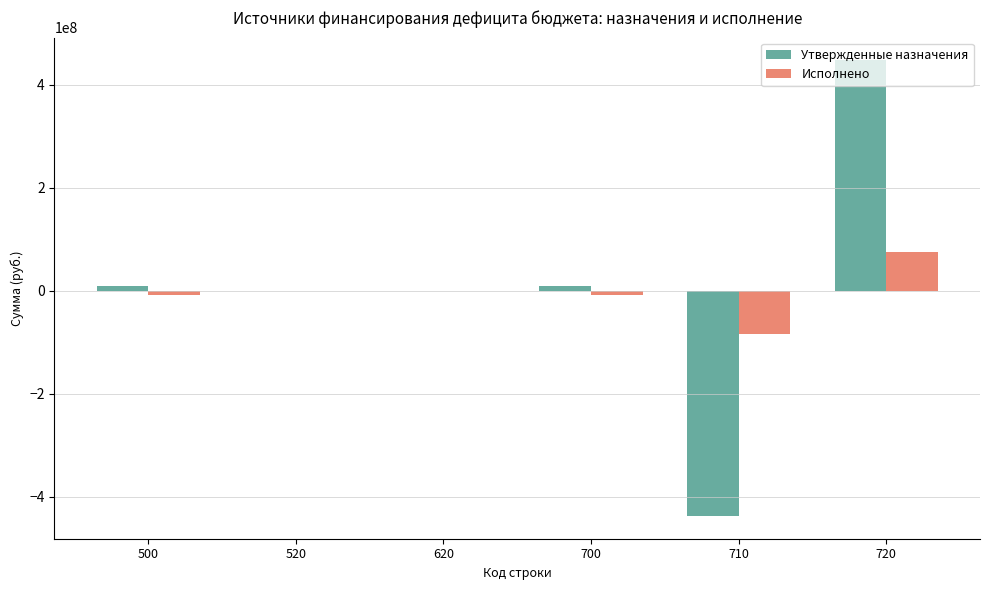

The value of Утвержденные назначения at 710 is -291543206.7. True or false?

False